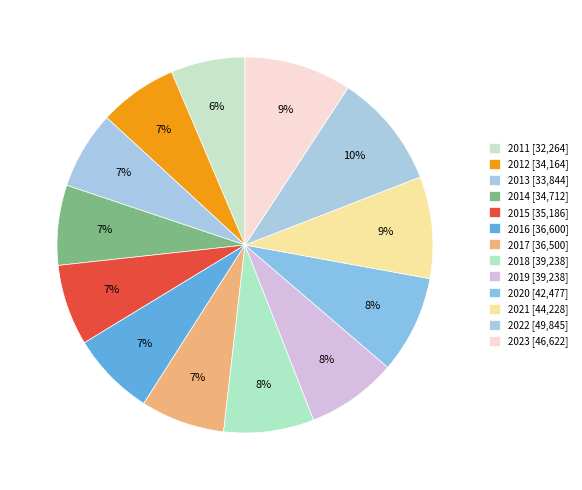

Rank the categories by value from lowest to highest.

2011, 2013, 2012, 2014, 2015, 2017, 2016, 2018, 2019, 2020, 2021, 2023, 2022